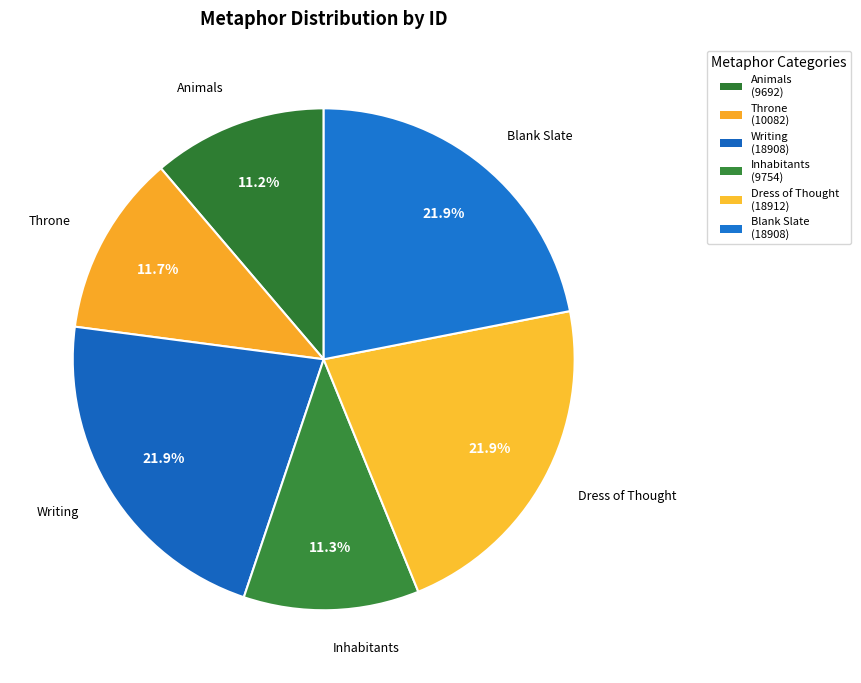

To the nearest percent, what is the difference between the largest and smallest slice percentages?

11%